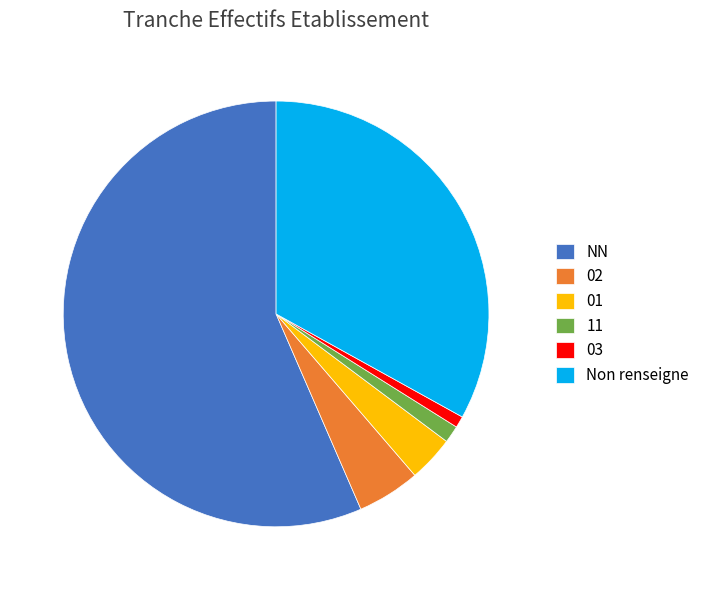

Which slice is the largest?

NN